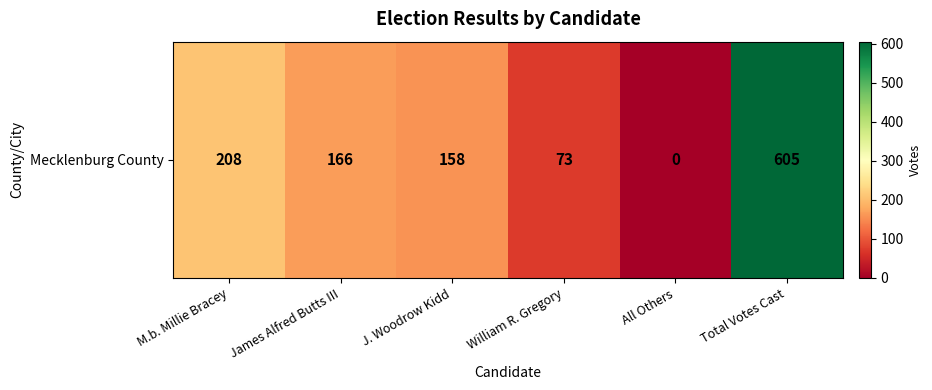

Rank the categories by value from highest to lowest.

Total Votes Cast, M.b. Millie Bracey, James Alfred Butts III, J. Woodrow Kidd, William R. Gregory, All Others